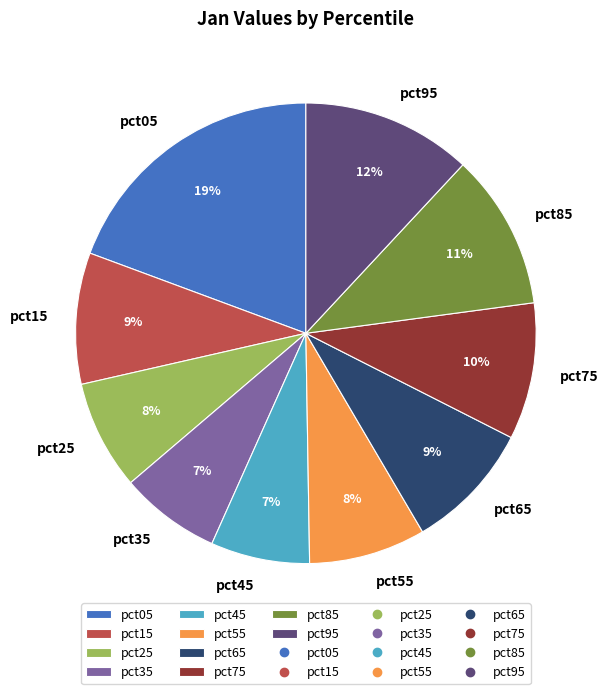

Is it true that pct05 is 19% of the pie?

True